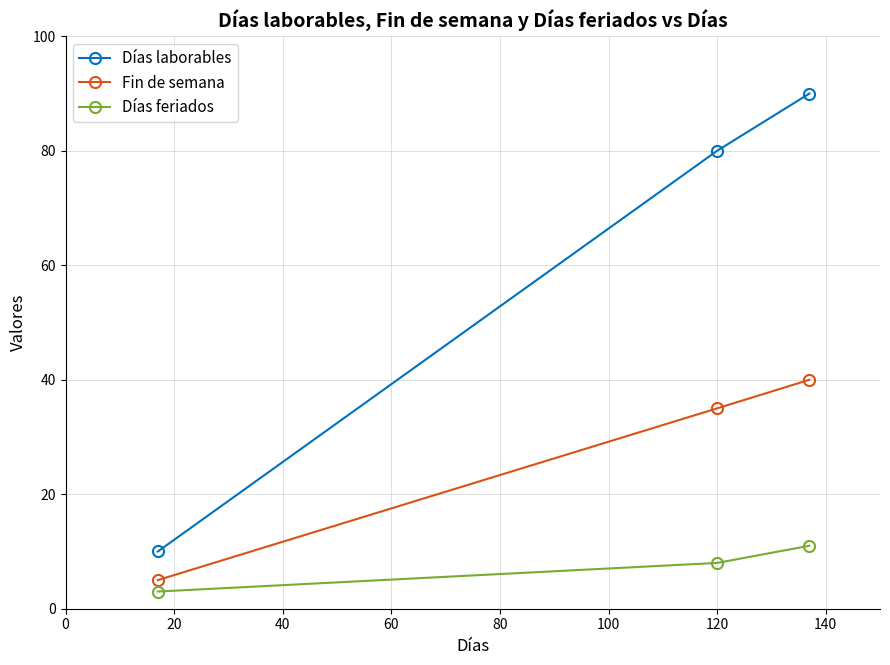

What is the value of the Días feriados point at the 2nd from the left?

8